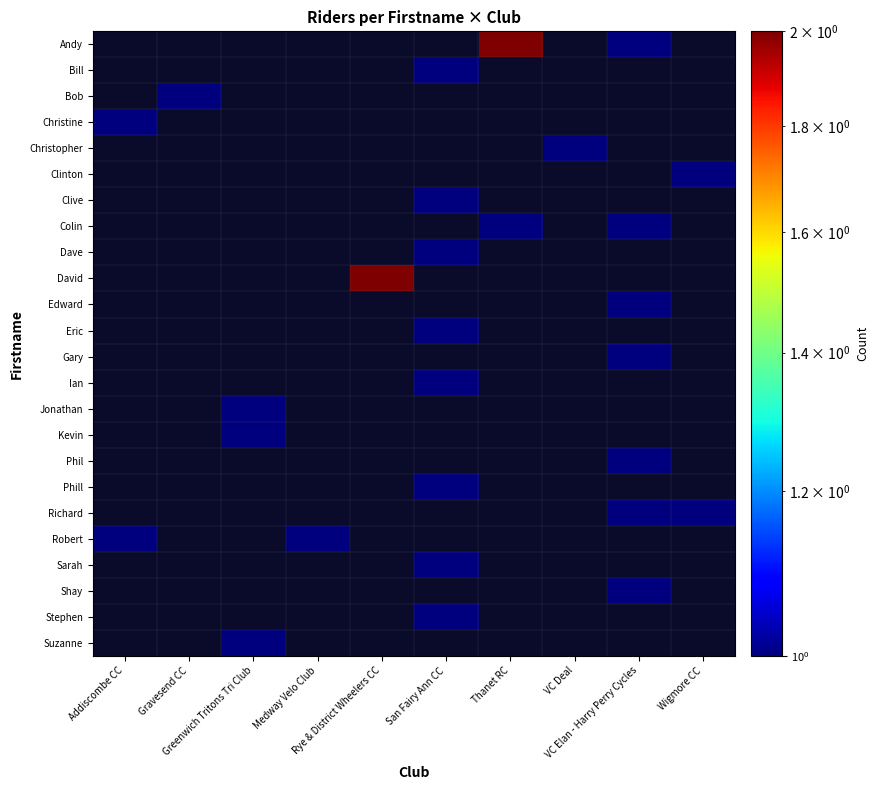

Which category has the highest value across all series?

Thanet RC